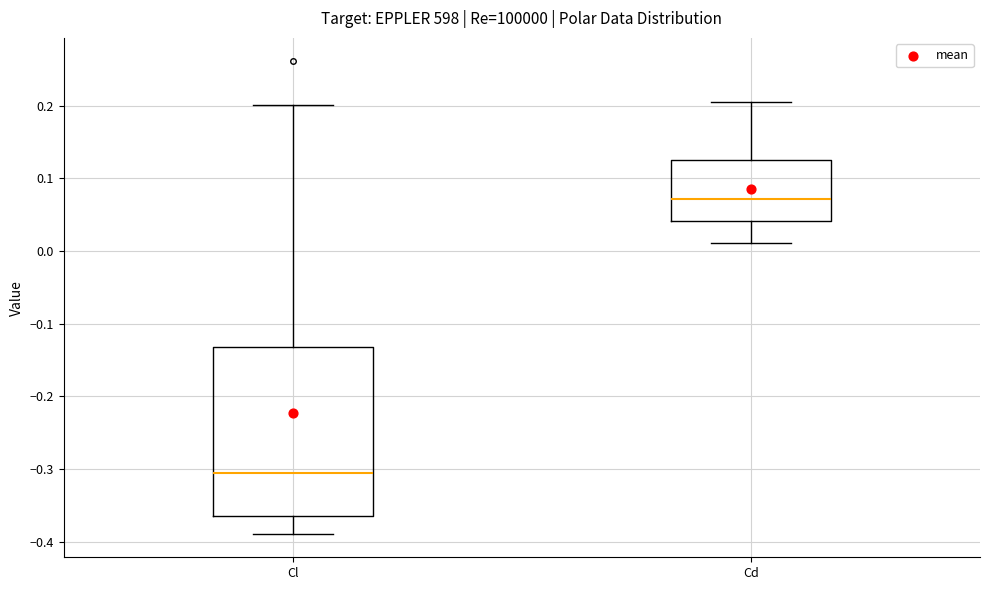

Which box has the highest median line?

Cd